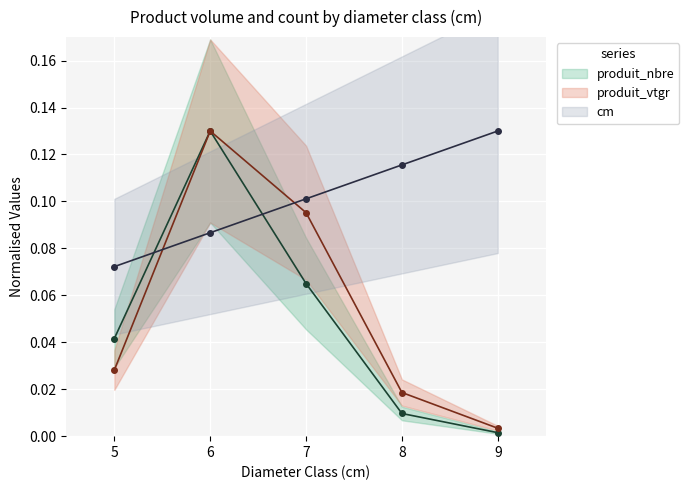

True or false: produit_nbre has more than 0 interior local peaks.

True